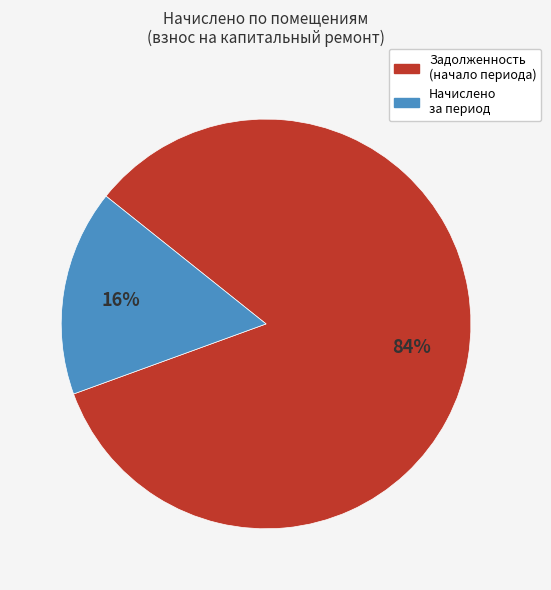

Is it true that Задолженность (начало периода) is 84% of the pie?

True